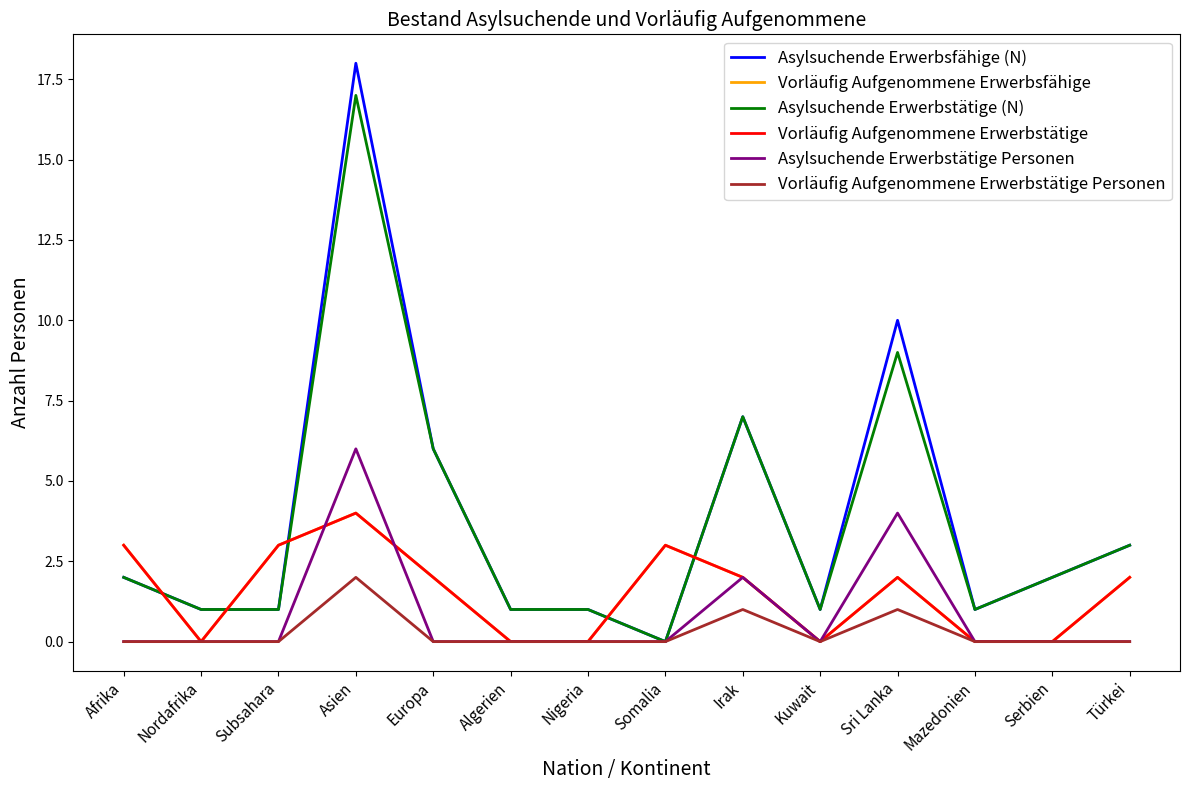

Between Europa and Türkei, which is larger?

Europa